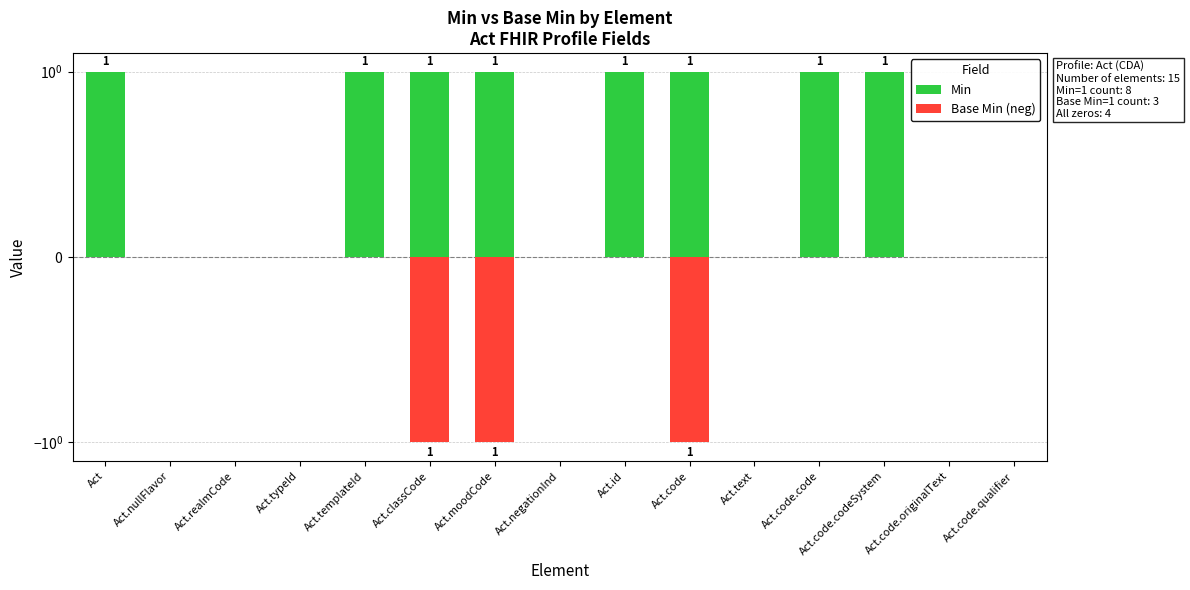

What is the difference between the maximum and second lowest values in the Min series?

1